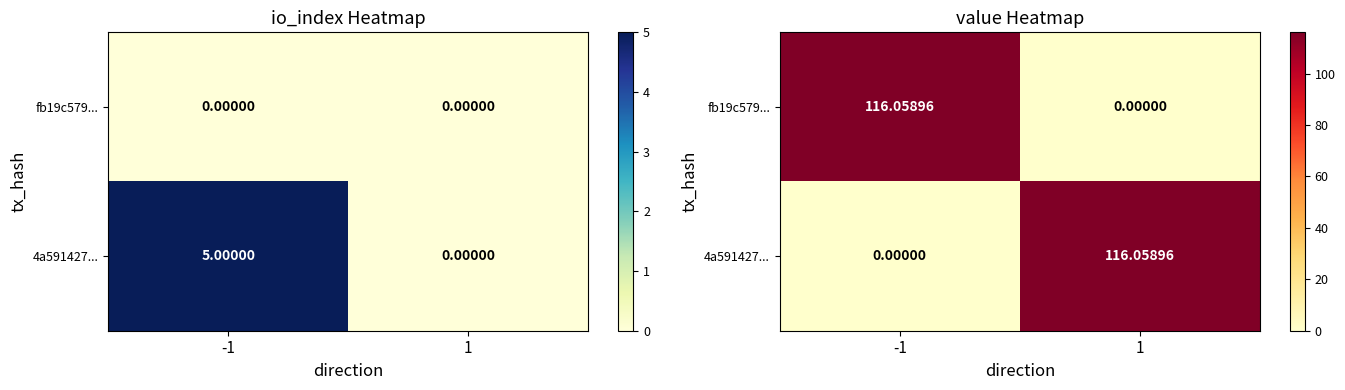

What is the average value of the fb19c579... series?

58.0